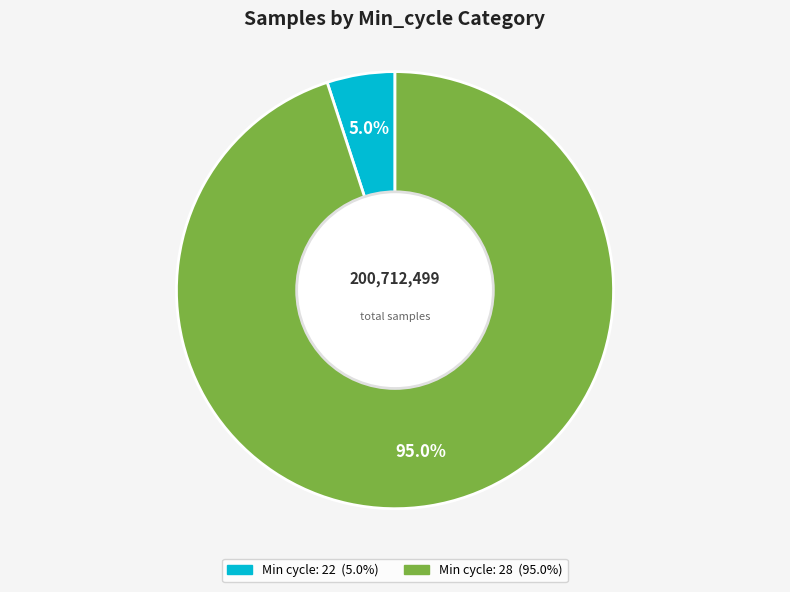

Is there a majority slice in this chart?

Yes